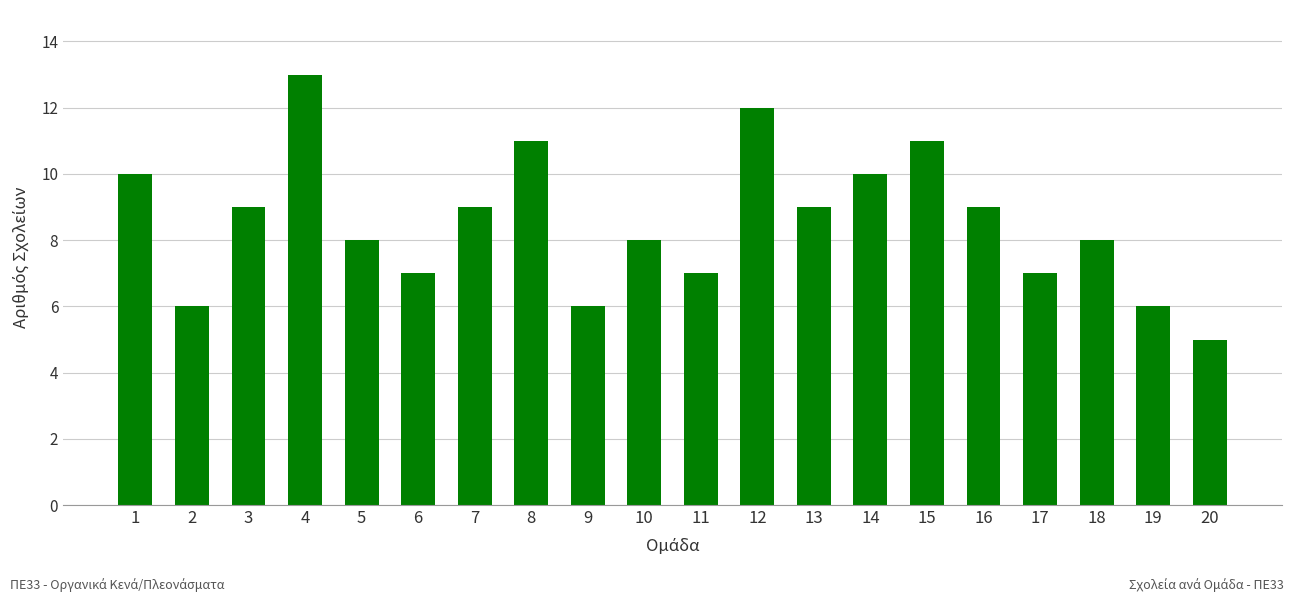

What is the smallest value displayed?

5